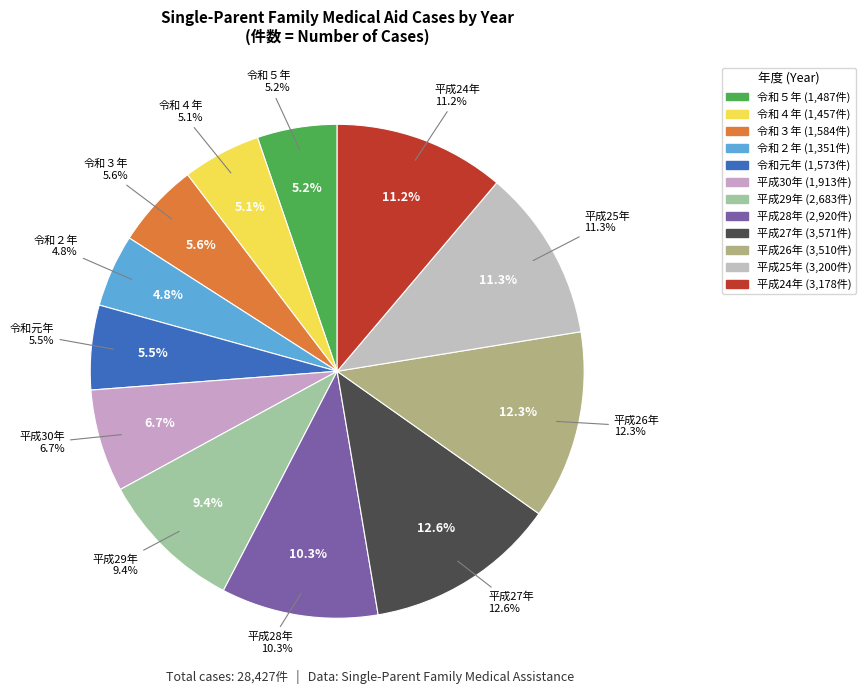

To the nearest percent, what portion does 平成25年 represent?

11%